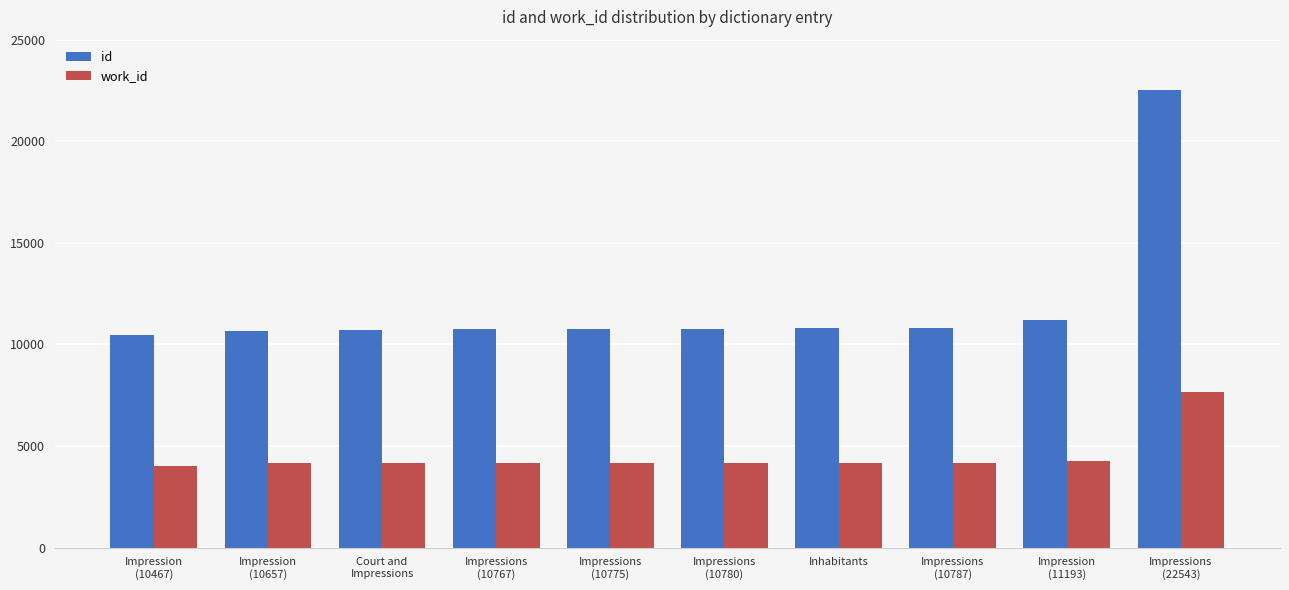

The work_id series shows 4038 at Impression
(10467). True or false?

True